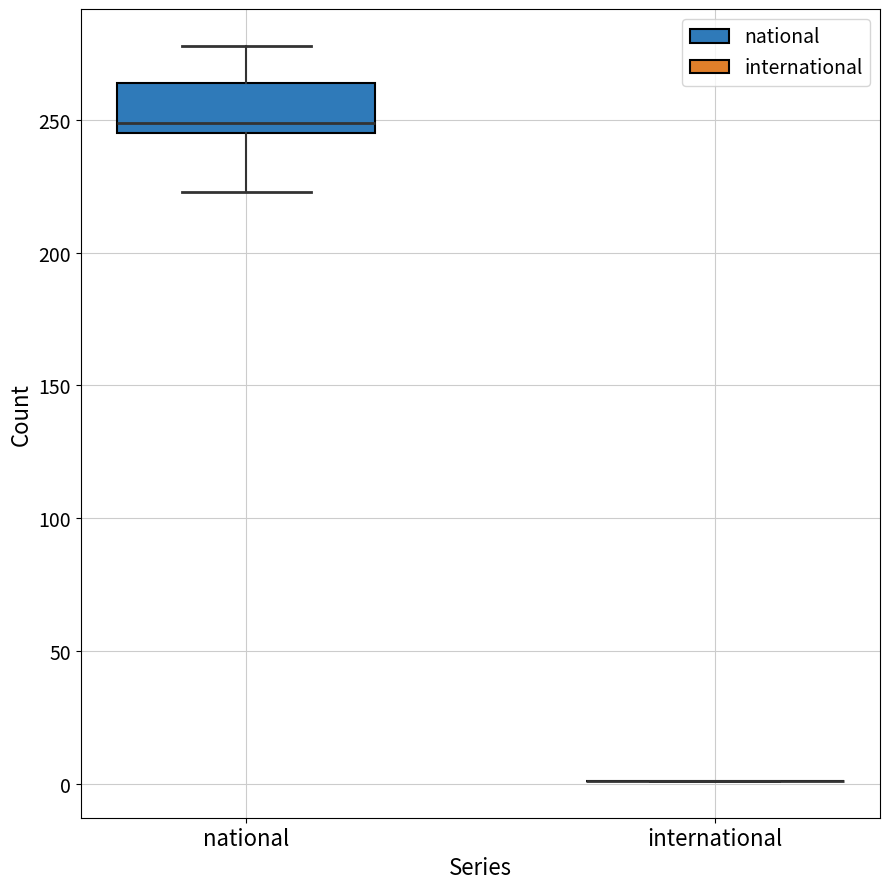

Where does the median line of the box for national sit on the y-axis? The values are not printed on the chart, so give them approximately, as read against the axis.

250